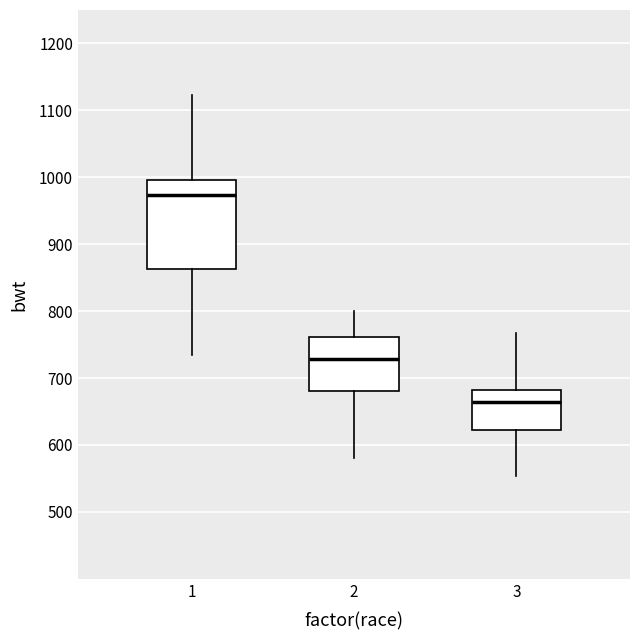

Reading left to right, transcribe this box plot: for each box, give where its median line is, the range the box spans, and where its two whiskers end, as read against the y-axis. The values are not printed on the chart, so give them approximately, as read against the axis.

1: median 970, box 860 to 1000, whiskers 730 to 1120
2: median 730, box 680 to 760, whiskers 580 to 800
3: median 660, box 620 to 680, whiskers 550 to 770